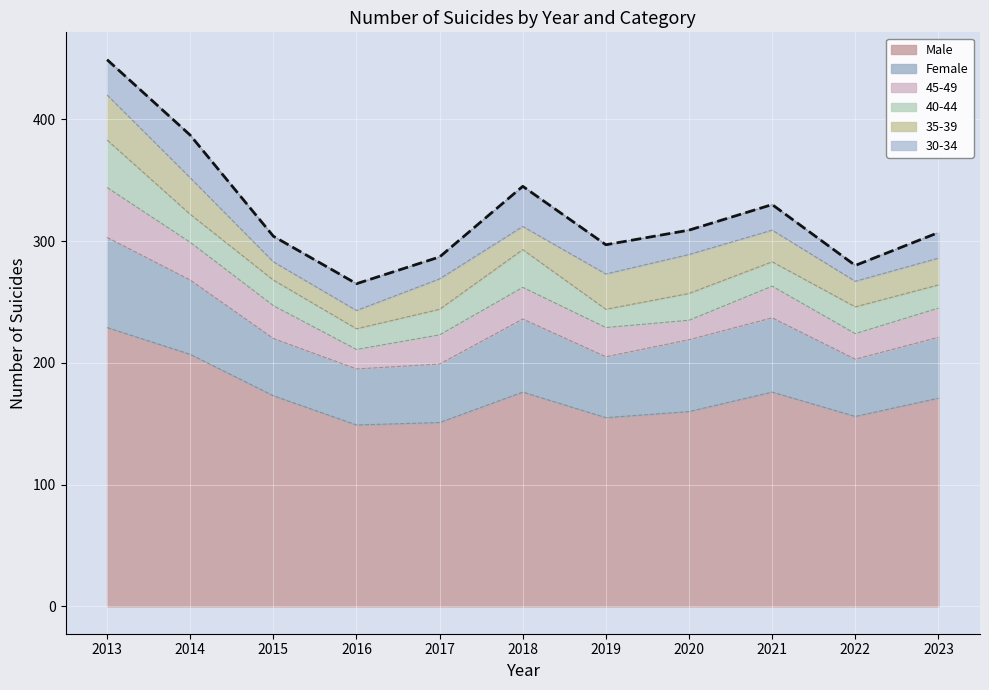

The value of 35-39 at 2014 is 46. True or false?

False